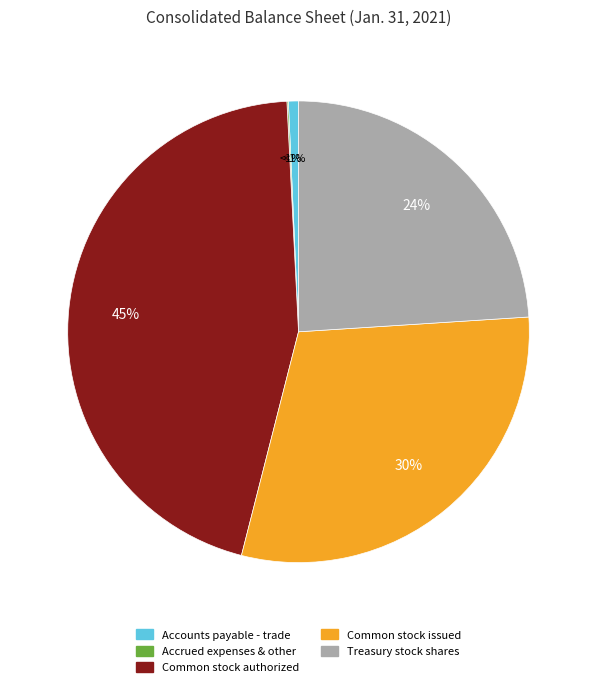

Which slice is the smallest?

Accrued expenses and other current liabilities